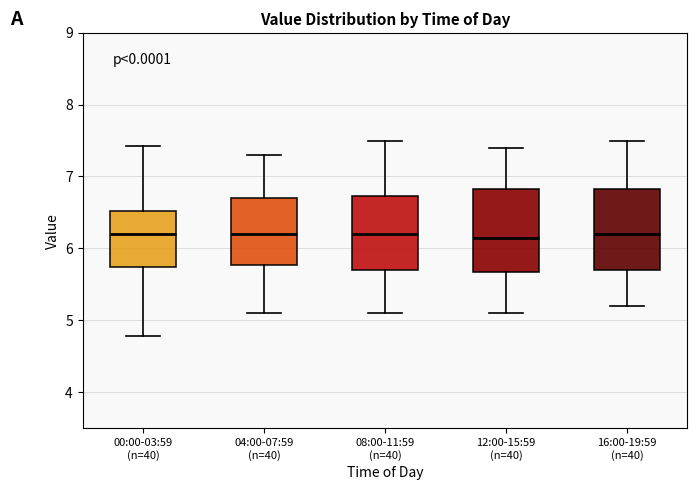

Reading left to right, read every box against the y-axis: the position of its median line, the range the box covers, and the ends of its whiskers. The values are not printed on the chart, so give them approximately, as read against the axis.

00:00-03:59 (n=40): median 6.2, box 5.7 to 6.5, whiskers 4.8 to 7.4
04:00-07:59 (n=40): median 6.2, box 5.8 to 6.7, whiskers 5.1 to 7.3
08:00-11:59 (n=40): median 6.2, box 5.7 to 6.7, whiskers 5.1 to 7.5
12:00-15:59 (n=40): median 6.2, box 5.7 to 6.8, whiskers 5.1 to 7.4
16:00-19:59 (n=40): median 6.2, box 5.7 to 6.8, whiskers 5.2 to 7.5